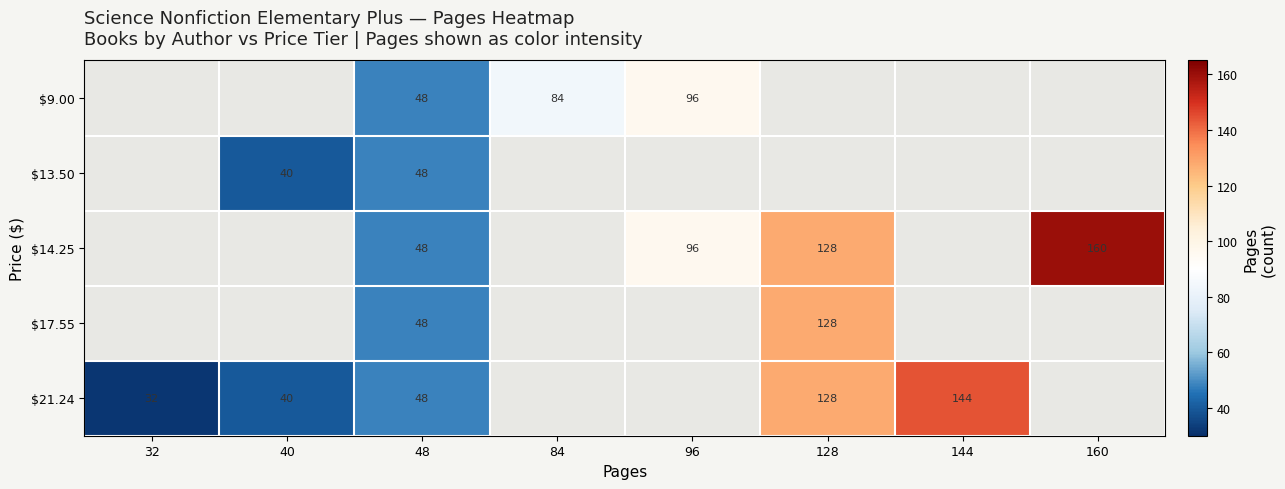

What is the total value across all series at 48?

240